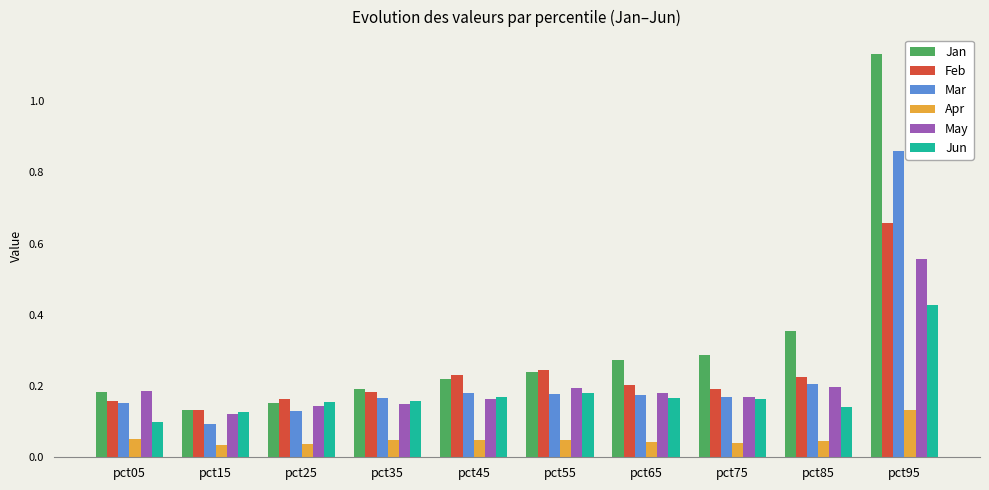

How many groups of bars are there?

10